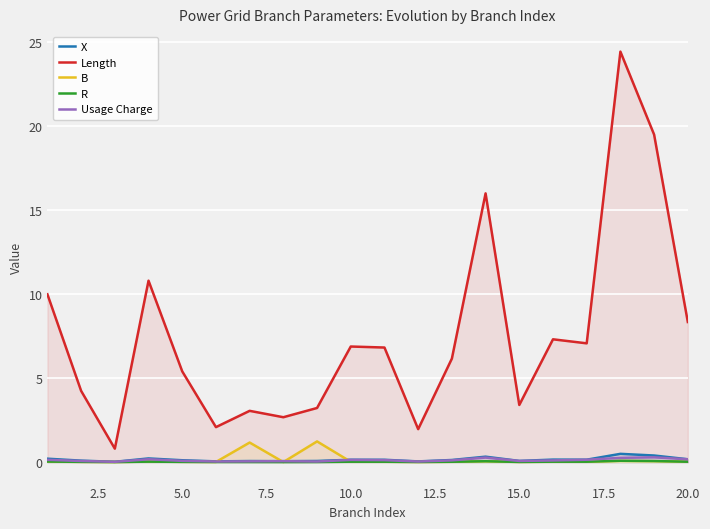

How many lines are shown in the chart?

5